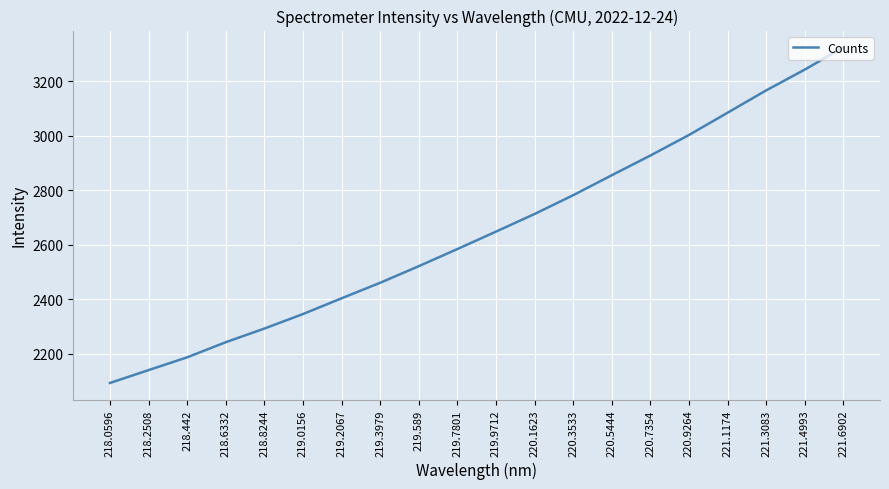

True or false: there are more than 1 points higher than both neighbors.

False